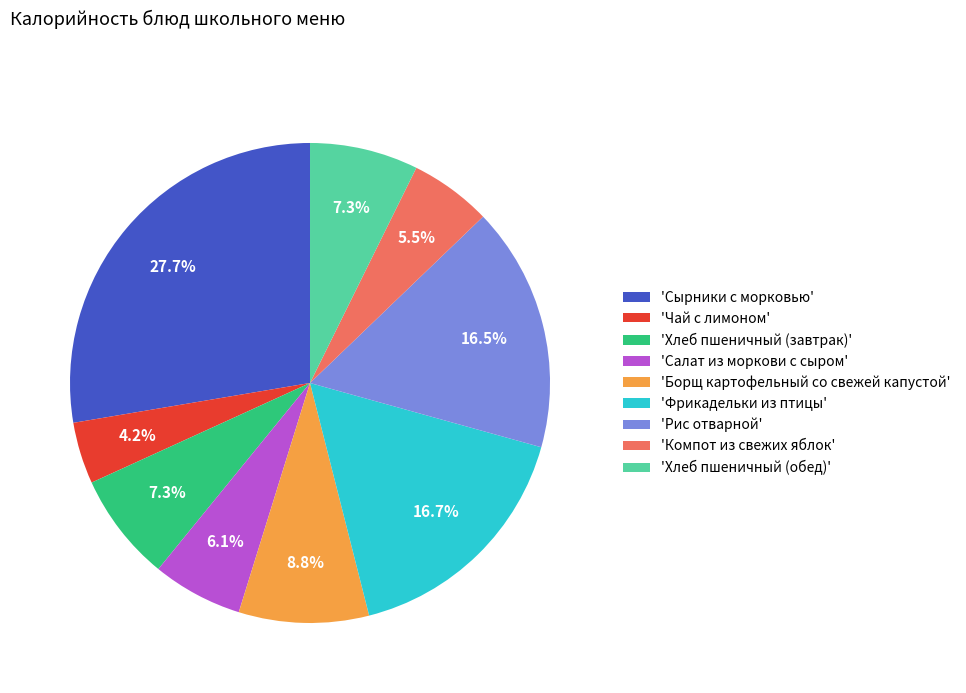

Between 'Хлеб пшеничный (обед)' and 'Фрикадельки из птицы', which is larger?

'Фрикадельки из птицы'